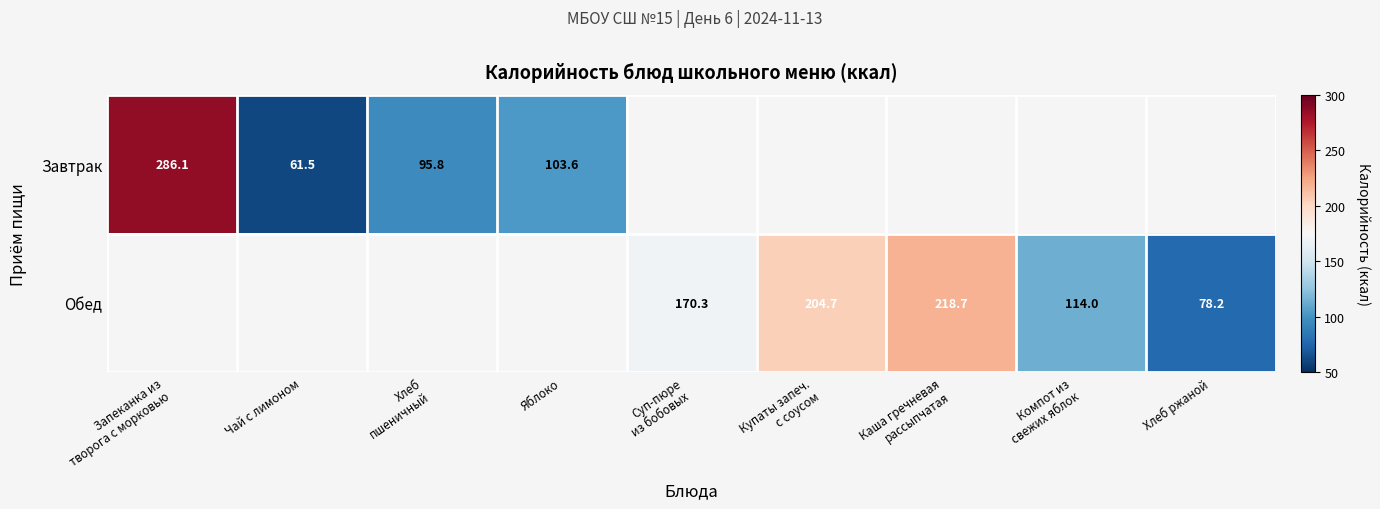

List the series in order of their overall mean, highest first.

Завтрак, Обед